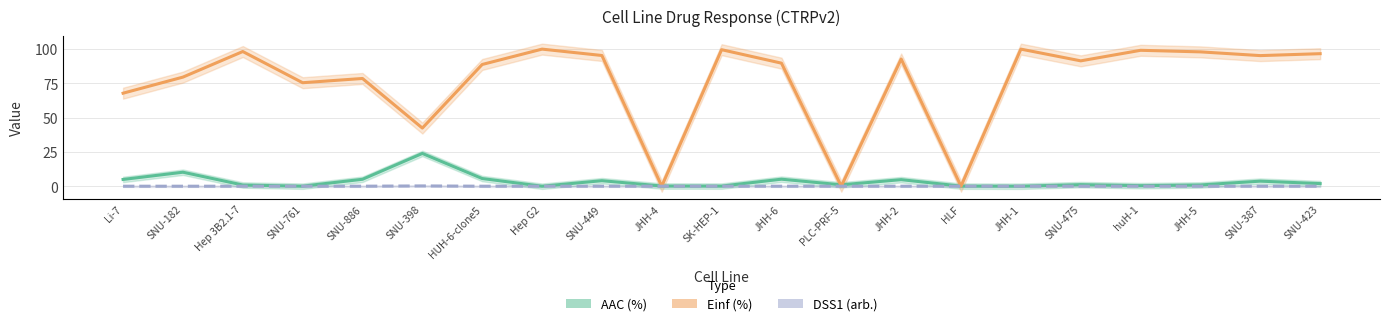

True or false: DSS1 (arb.) and AAC (%) cross at least once.

False